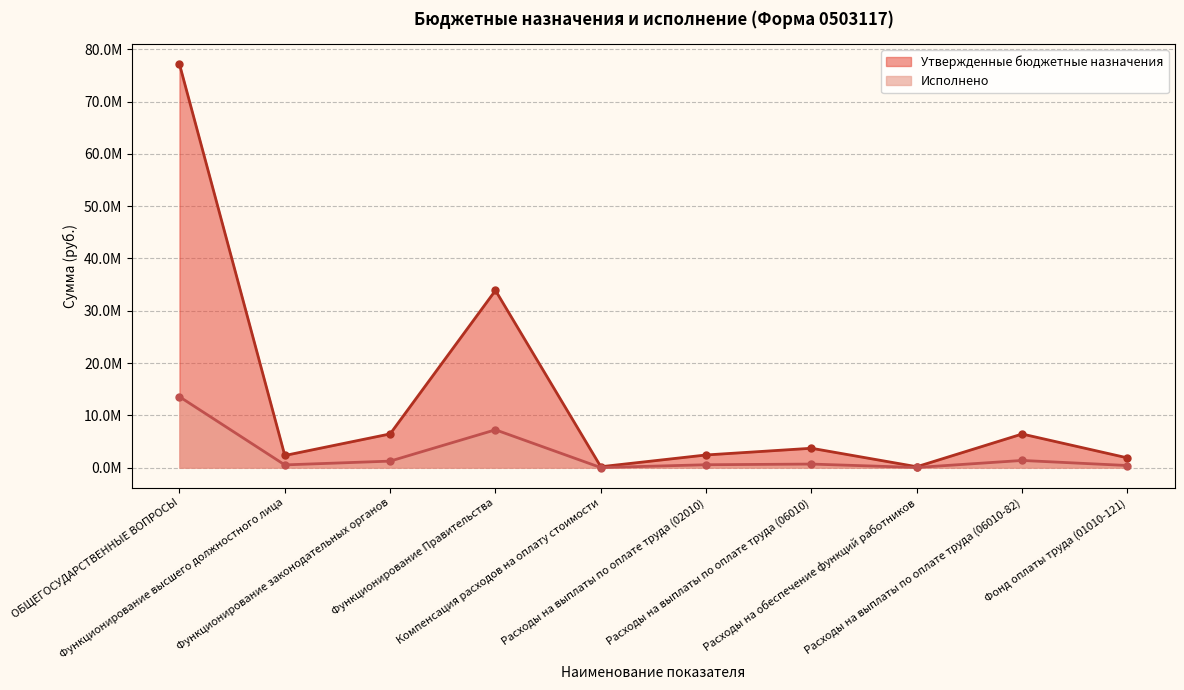

What is the highest value of the Исполнено series?

13553131.7